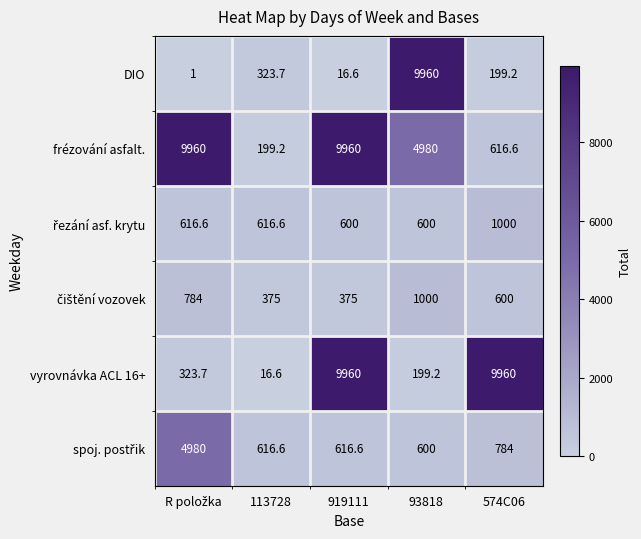

What is the difference between the maximum and minimum values in the spoj. postřik series?

4380.0